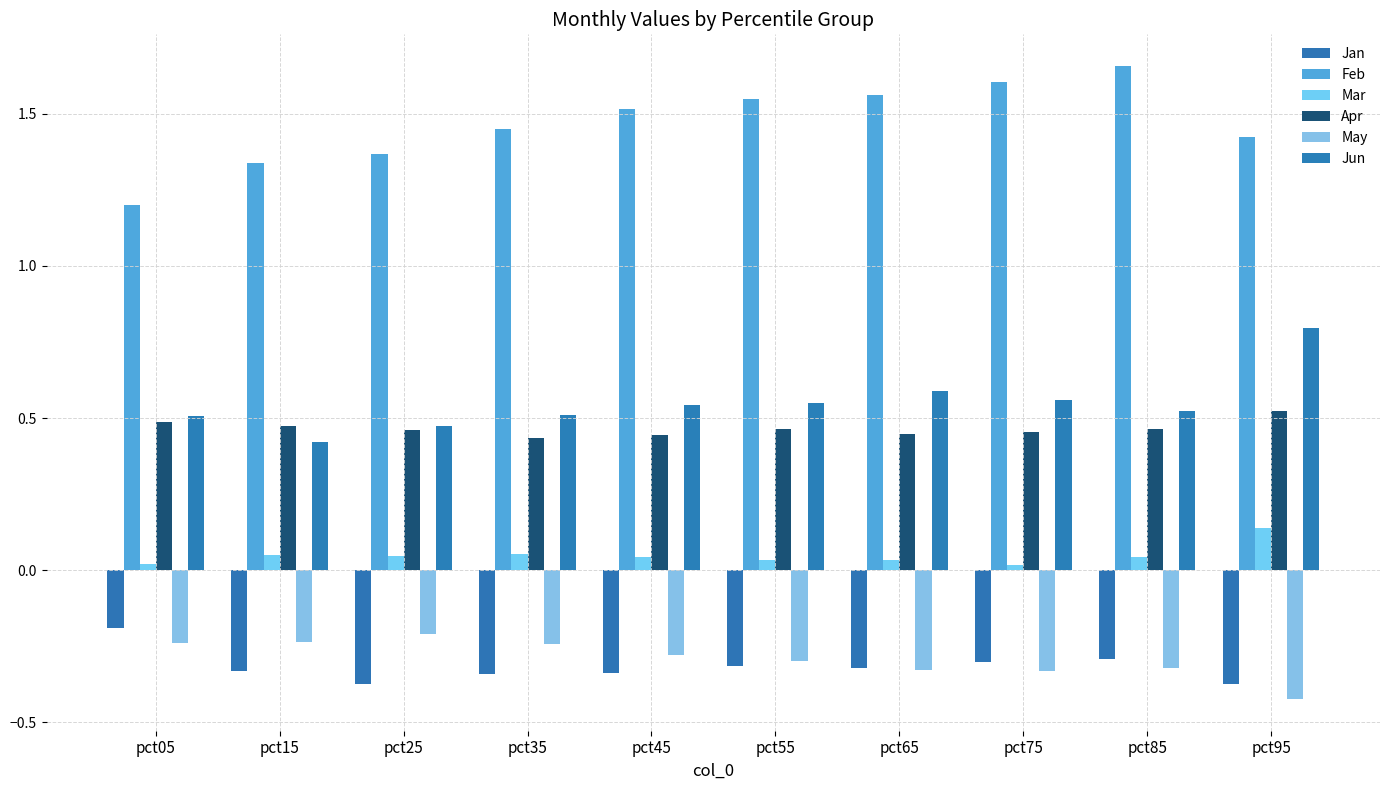

What is the smallest value displayed?

-0.4